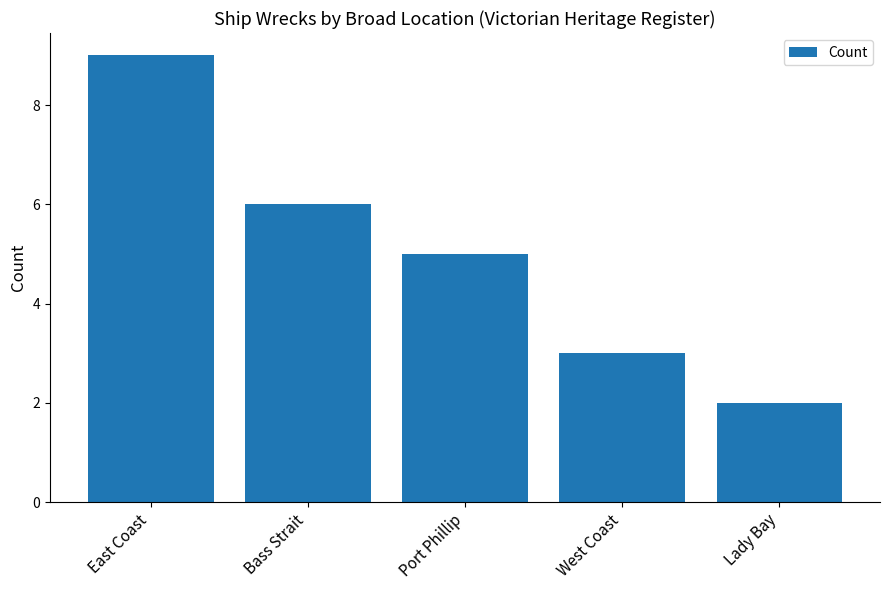

Reading left to right, list all the values displayed in this chart.

9	6	5	3	2